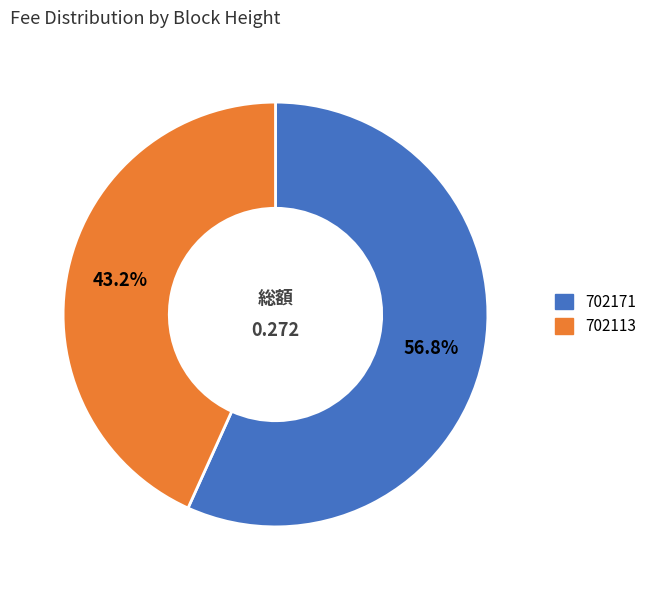

Is it true that 702171 is 70% of the pie?

False